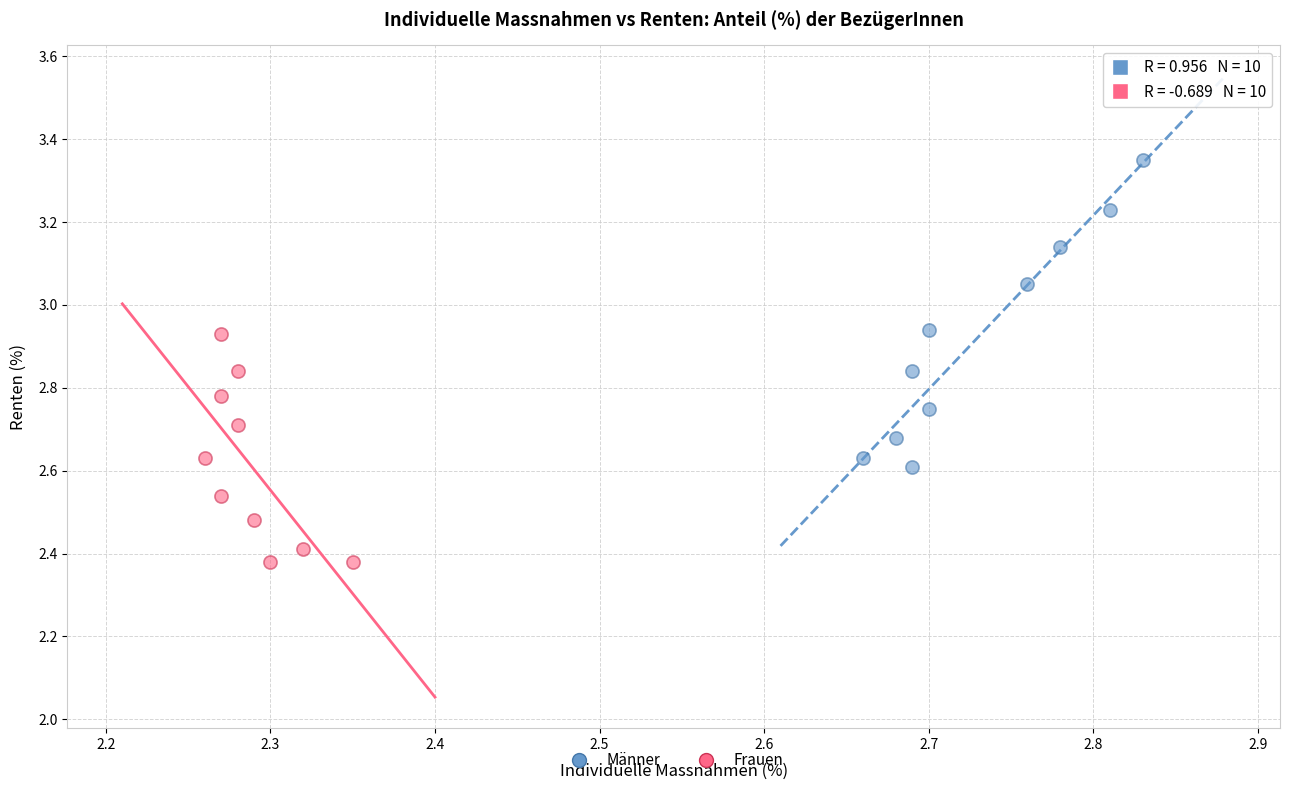

Which series reaches the maximum Y coordinate?

Männer